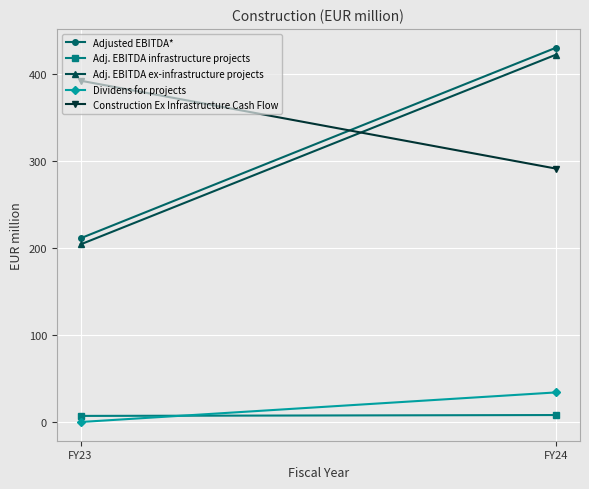

Between FY23 and FY24, which is larger?

FY24